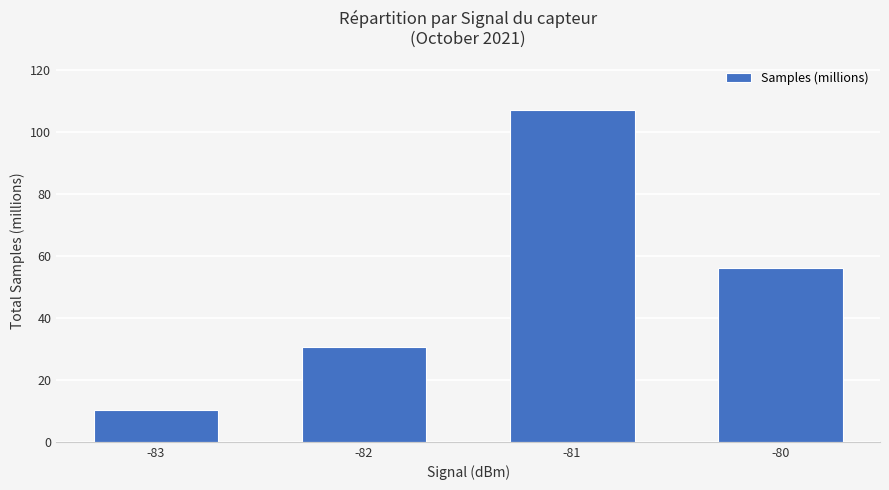

Rank the categories by value from lowest to highest.

-83, -82, -80, -81